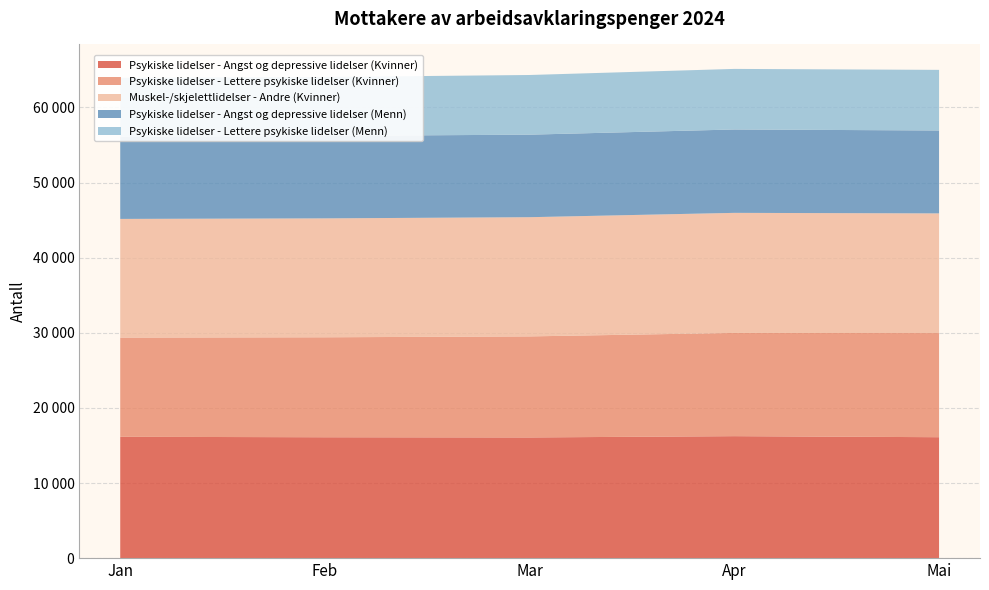

Reading left to right, list all the values displayed in this chart.

Psykiske lidelser - Angst og depressive lidelser (Kvinner): 16153	16092	16066	16237	16098
Psykiske lidelser - Lettere psykiske lidelser (Kvinner): 13206	13307	13451	13742	13863
Muskel-/skjelettlidelser - Andre (Kvinner): 15796	15829	15867	15982	15929
Psykiske lidelser - Angst og depressive lidelser (Menn): 10955	10976	10986	11099	11036
Psykiske lidelser - Lettere psykiske lidelser (Menn): 7823	7842	7943	8063	8069